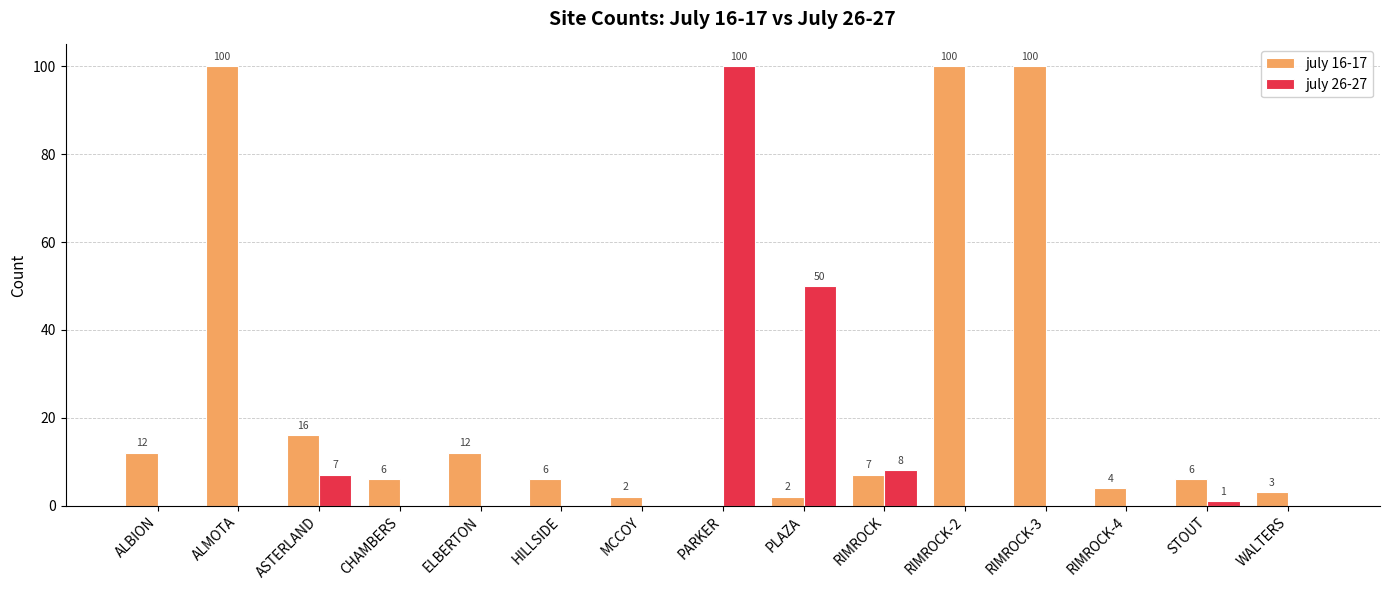

What is the total value across all series at HILLSIDE?

6